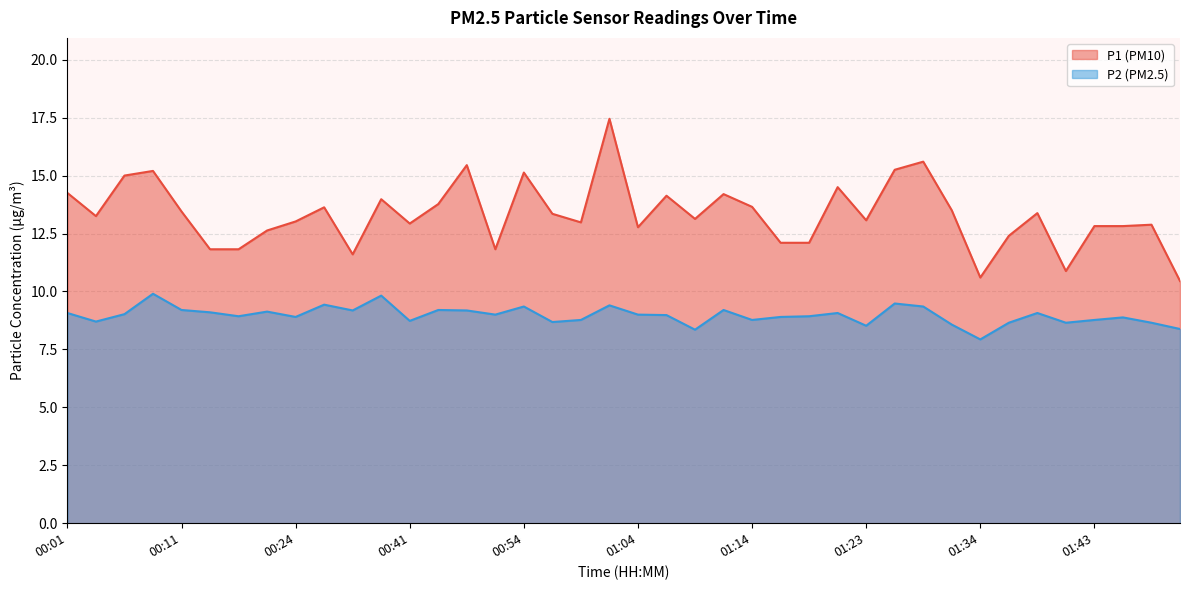

At which label is P2 closest to 8?

01:34